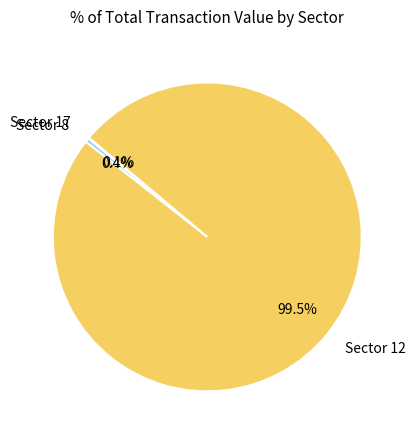

Which slice is the largest?

Sector 12